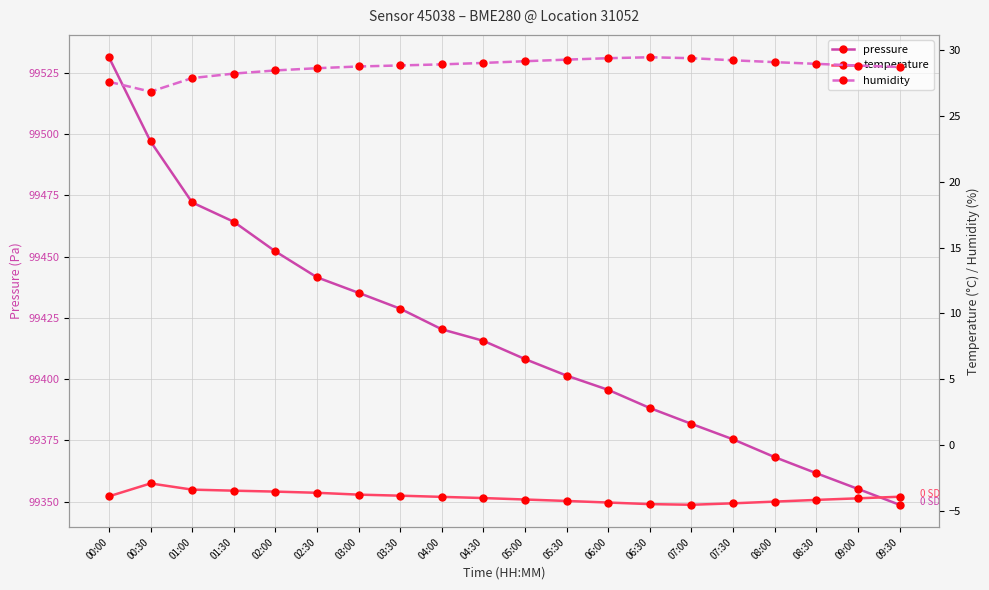

At how many categories does at least one series exceed 92566?

20